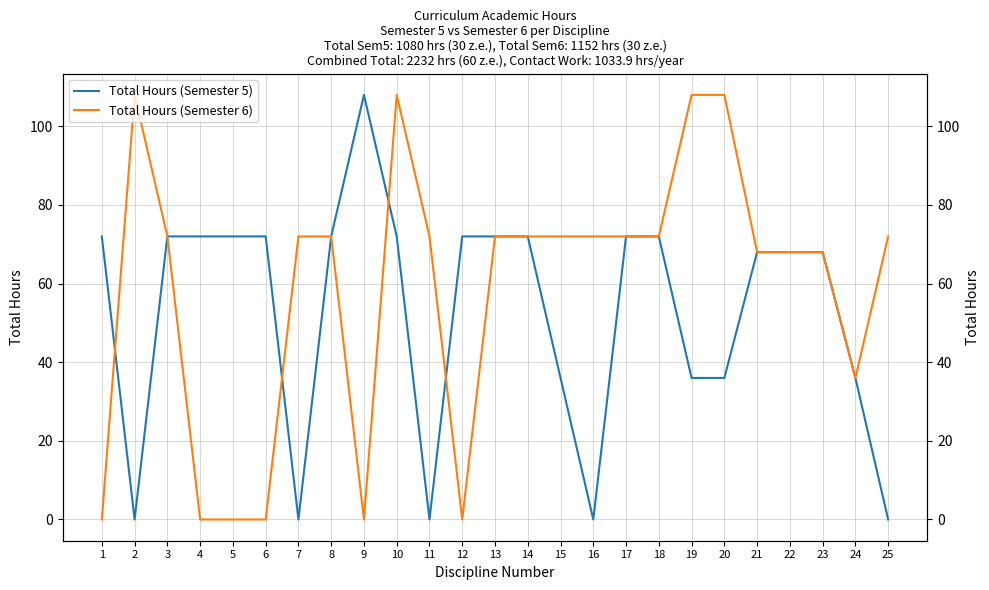

Where does the Total Hours (Semester 5) series first go above 72?

9